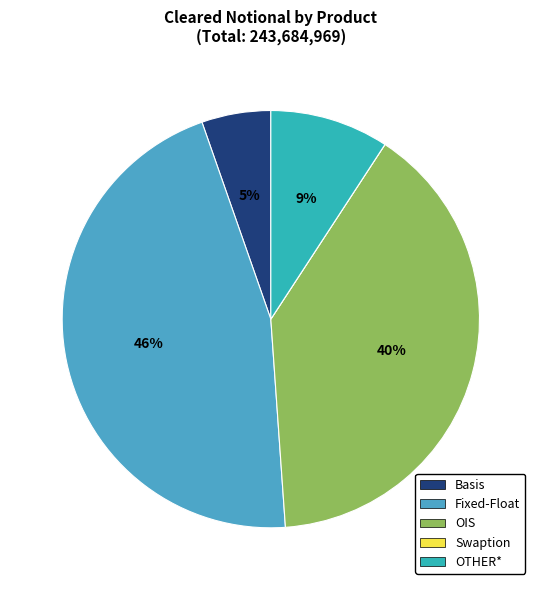

Is it true that OIS is 40% of the pie?

True